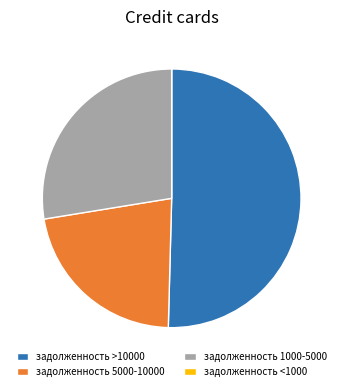

Is there a majority slice in this chart?

Yes